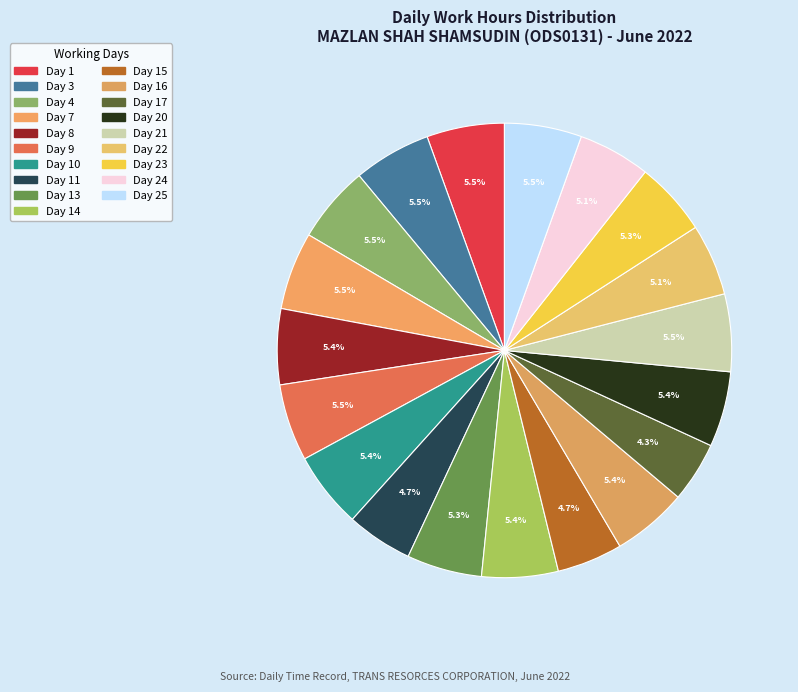

Count the number of slices in the pie.

19